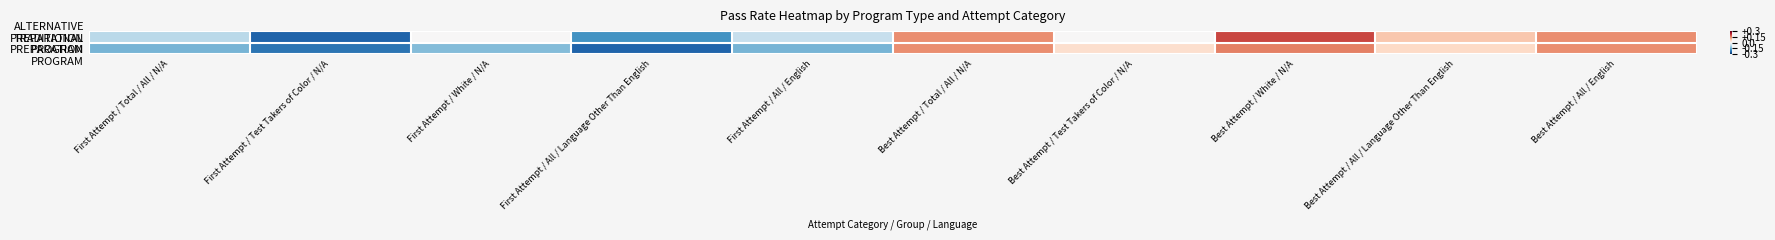

At Best Attempt / Total / All / N/A, list the series in order from largest to smallest.

ALTERNATIVE PREPARATION PROGRAM, TRADITIONAL PREPARATION PROGRAM